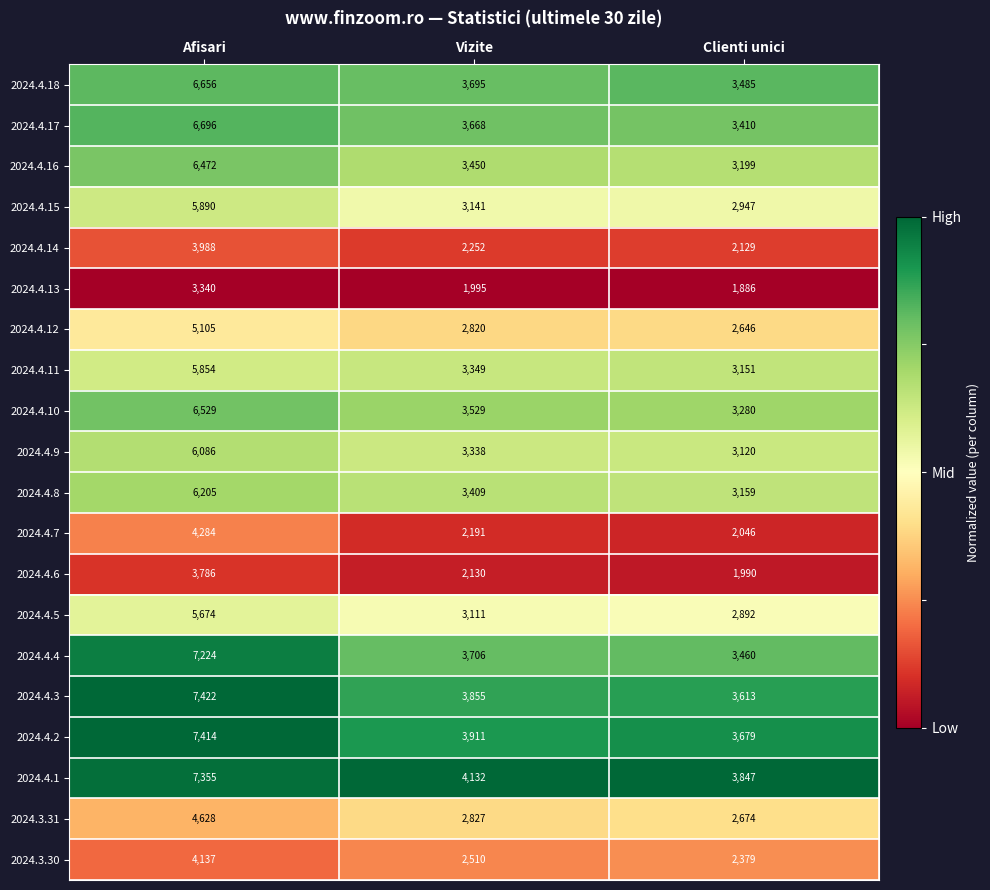

The value of 2024.4.14 at Vizite is 2252. True or false?

True